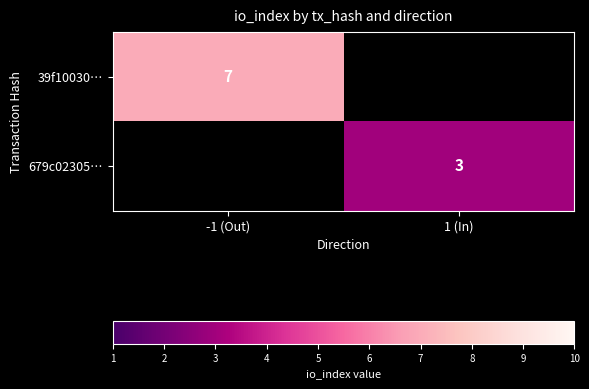

True or false: 679c02305… has a value of 3 at 1 (In).

True